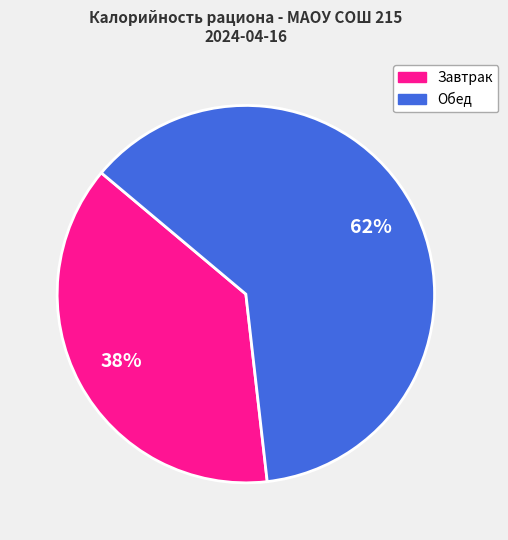

Is it true that Завтрак is 38% of the pie?

True